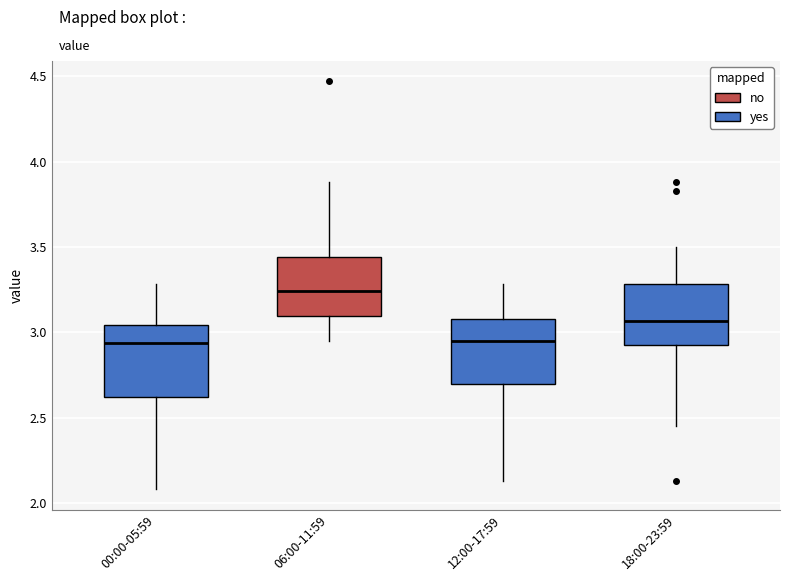

Reading left to right, read every box against the y-axis: the position of its median line, the range the box covers, and the ends of its whiskers. The values are not printed on the chart, so give them approximately, as read against the axis.

00:00-05:59: median 2.95, box 2.60 to 3.05, whiskers 2.10 to 3.30
06:00-11:59: median 3.25, box 3.10 to 3.45, whiskers 2.95 to 3.90
12:00-17:59: median 2.95, box 2.70 to 3.10, whiskers 2.15 to 3.30
18:00-23:59: median 3.05, box 2.95 to 3.30, whiskers 2.45 to 3.50